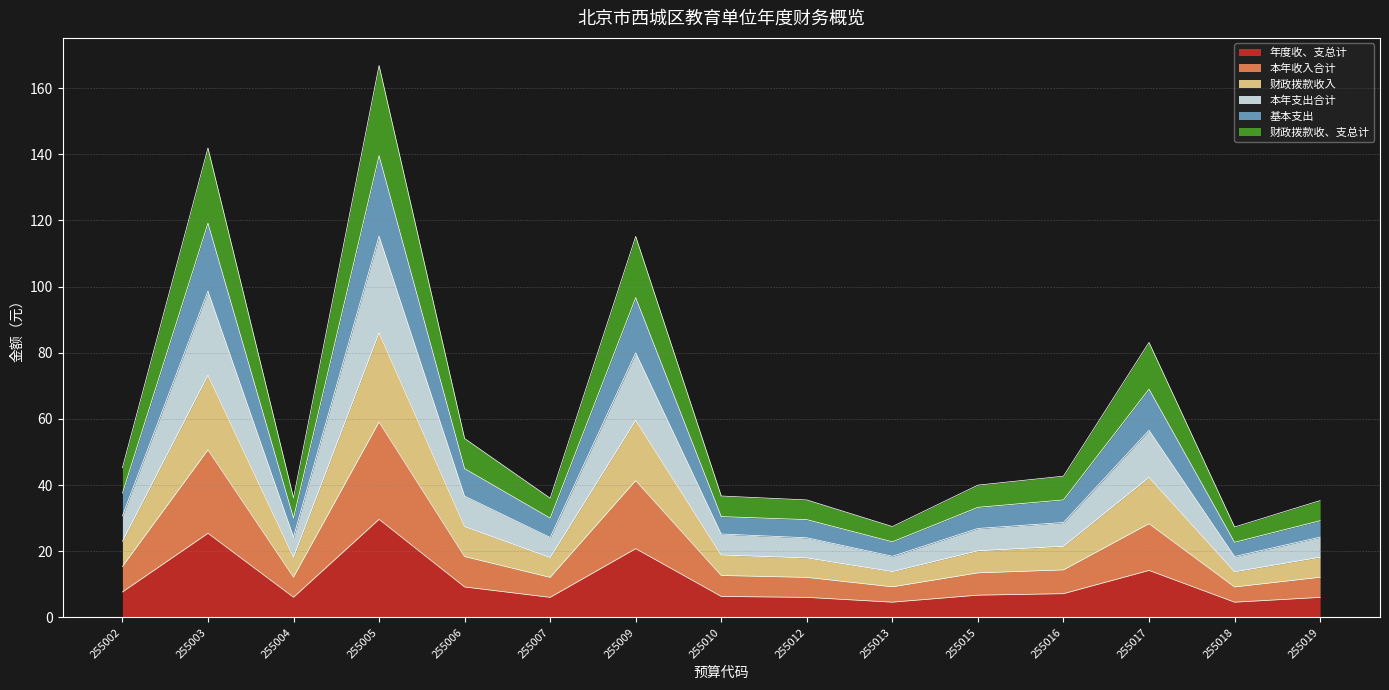

What is the sum of the 年度收、支总计 values at 255004 and 255005?

35.8